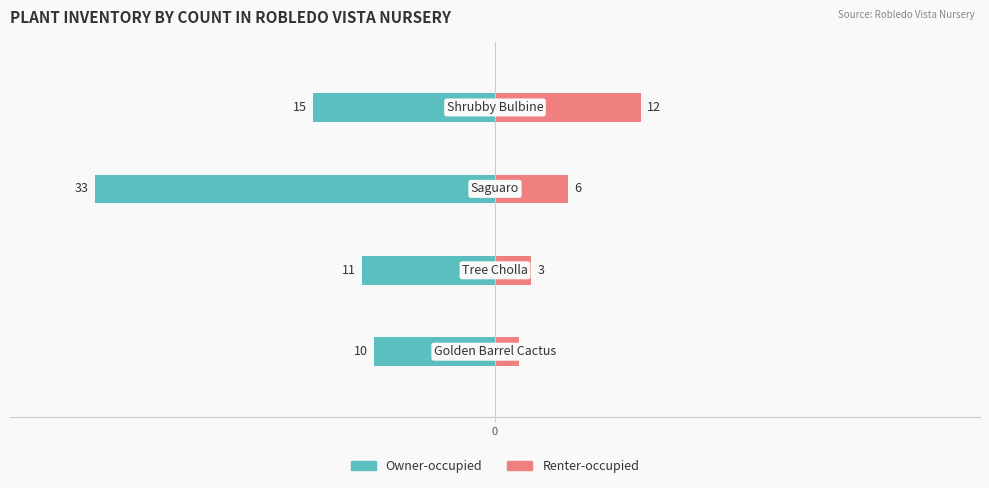

The Owner-occupied series shows -14 at 2. True or false?

False